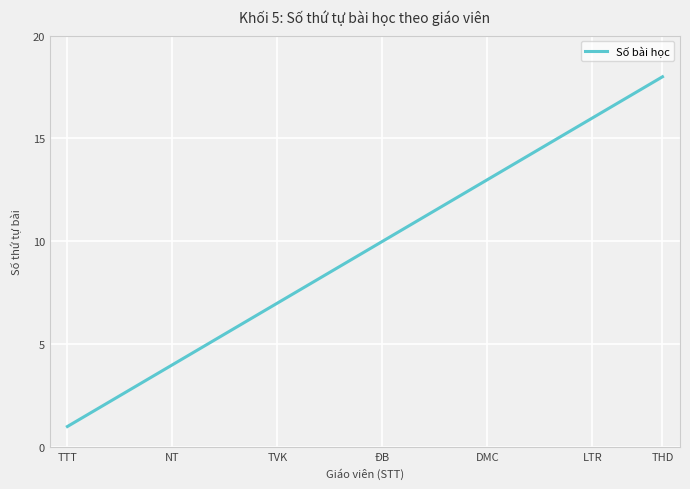

Reading left to right, list all the values displayed in this chart.

1	2	3	4	5	6	7	8	9	10	11	12	13	14	15	16	17	18